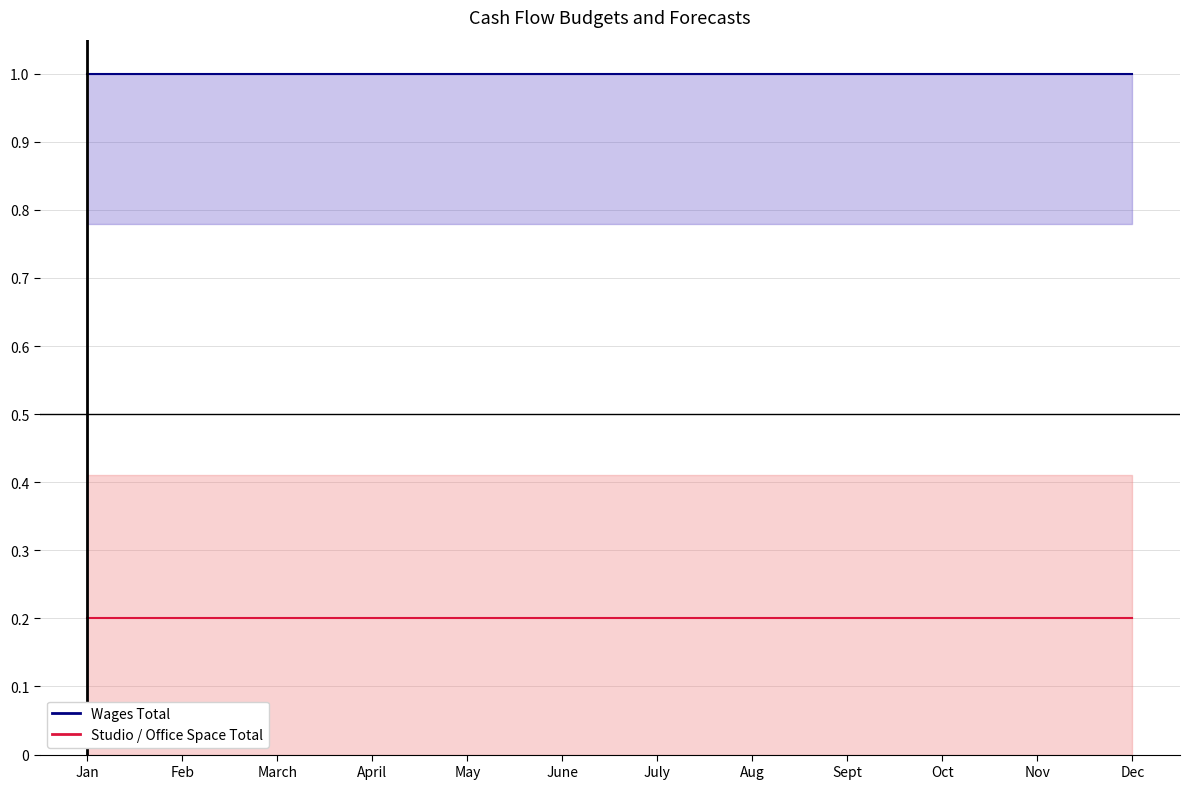

Reading left to right, transcribe all the data shown in this chart.

Wages Total (mean): 1.0	1.0	1.0	1.0	1.0	1.0	1.0	1.0	1.0	1.0	1.0	1.0
Studio / Office Space Total (mean): 0.2	0.2	0.2	0.2	0.2	0.2	0.2	0.2	0.2	0.2	0.2	0.2